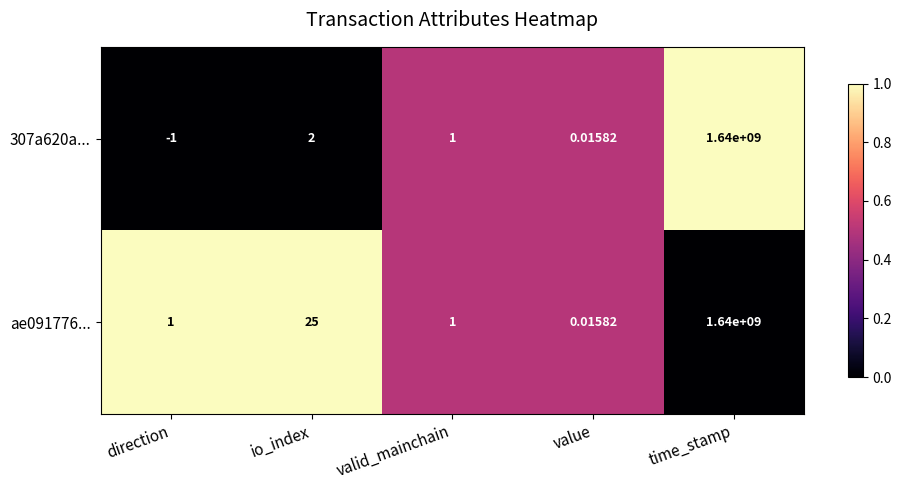

Where does the 307a620a... series first go above 1?

io_index